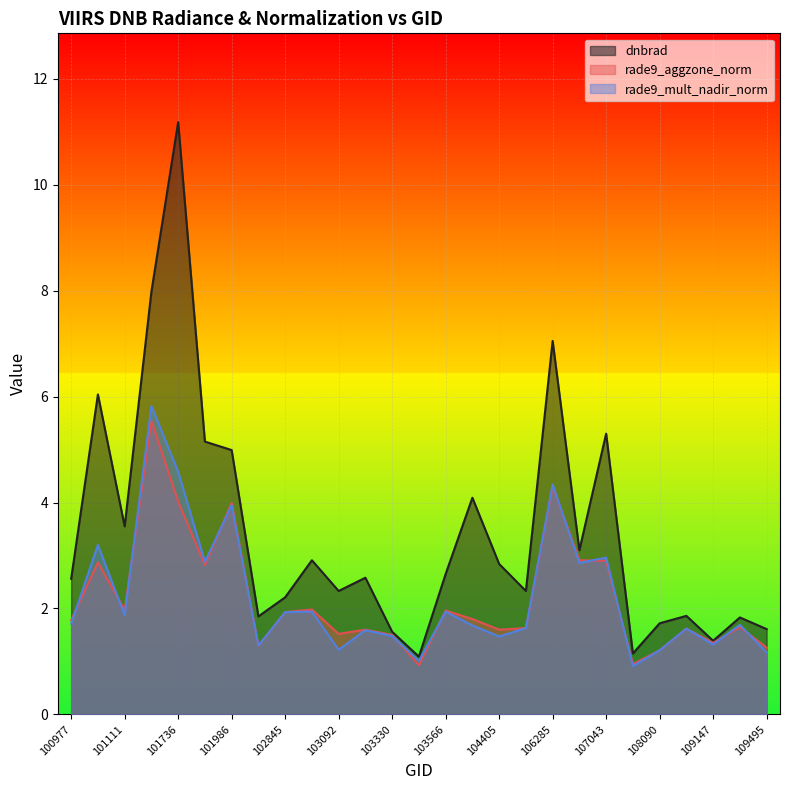

What is the lowest value of the dnbrad series?

1.1